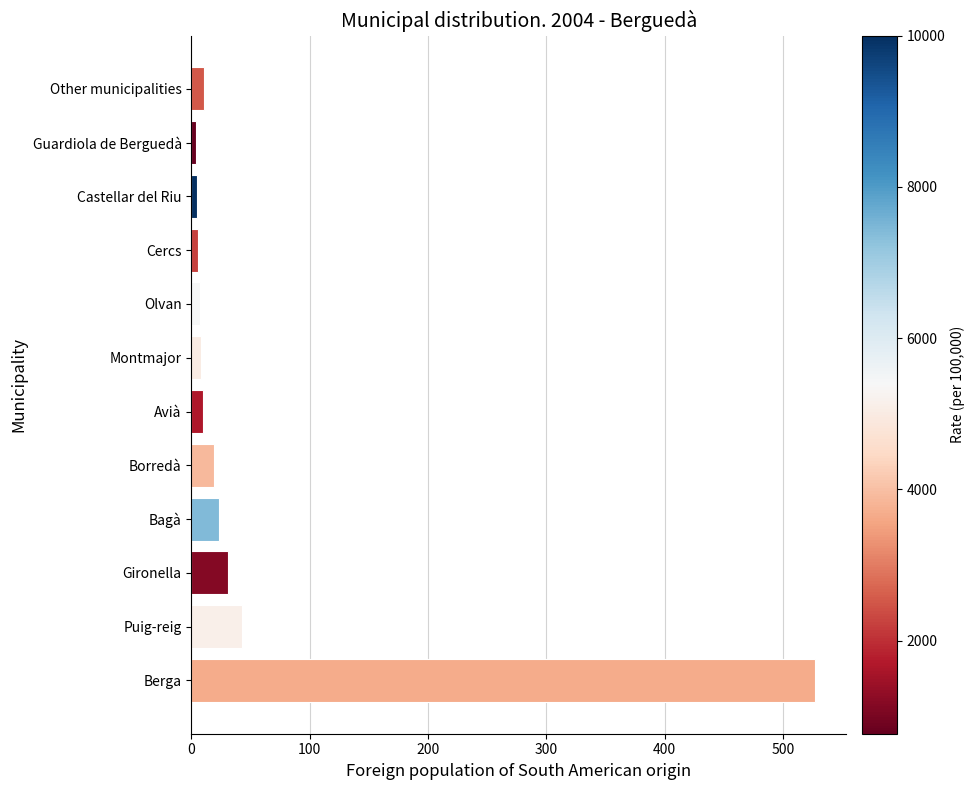

How many series are shown in this chart?

1